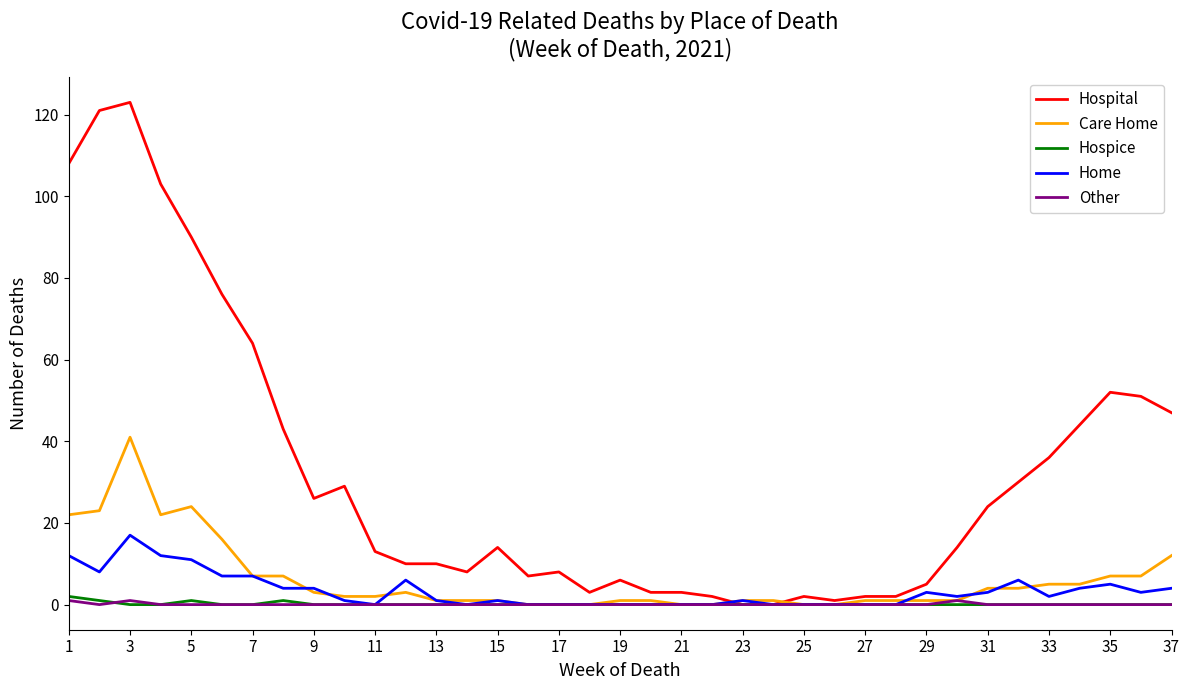

Which series has the widest spread of values?

Hospital